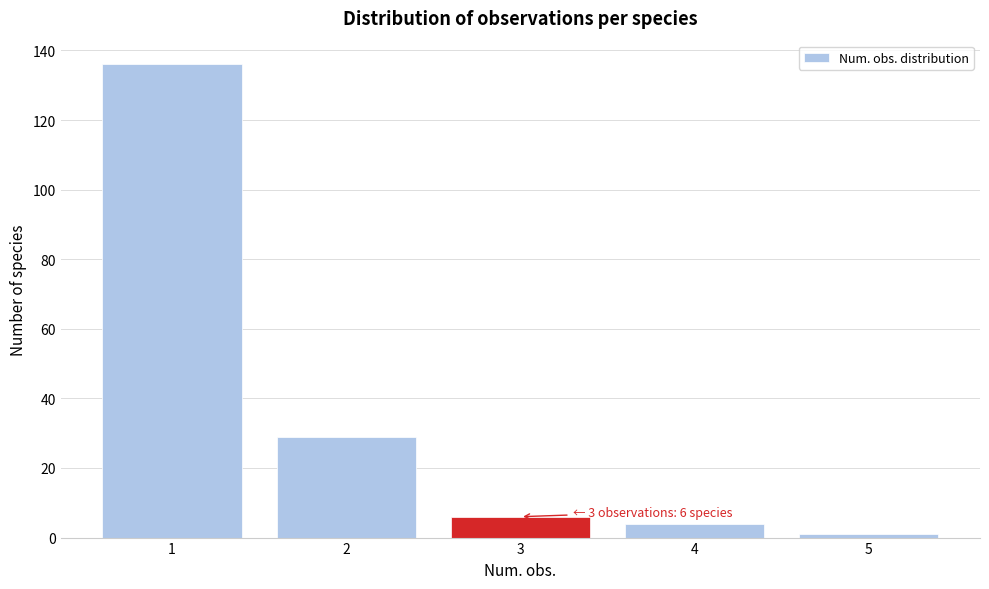

Which range on the x-axis has the tallest bar?

0.5 to 1.5